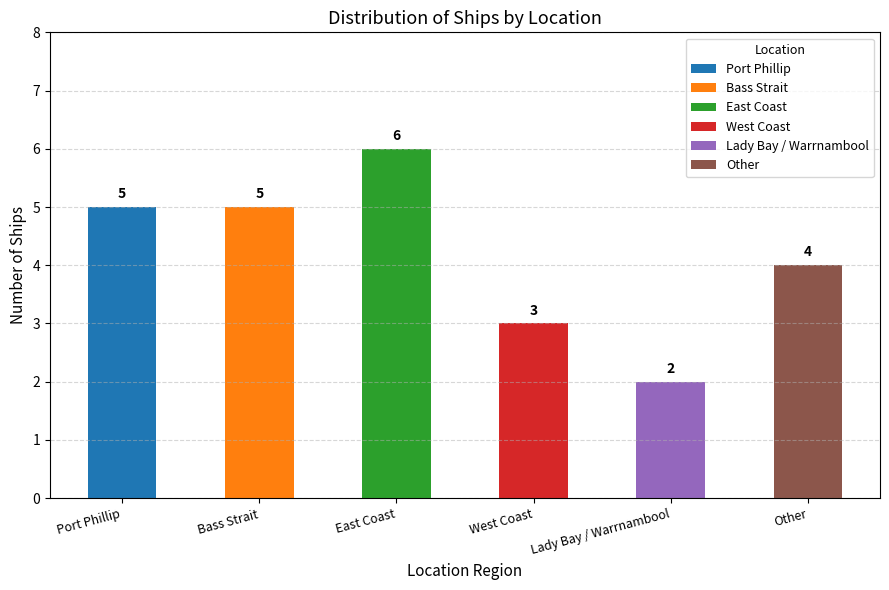

What is the ratio of the value at East Coast to the value at Lady Bay / Warrnambool?

3.0